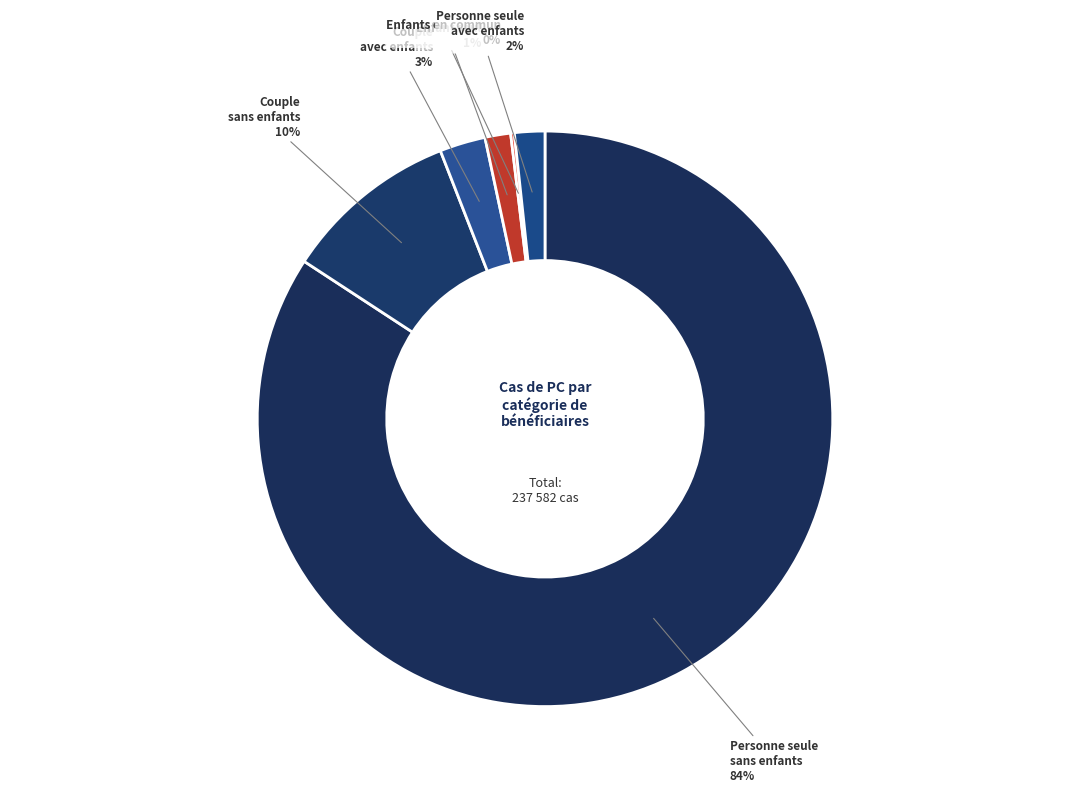

Count the number of slices in the pie.

6